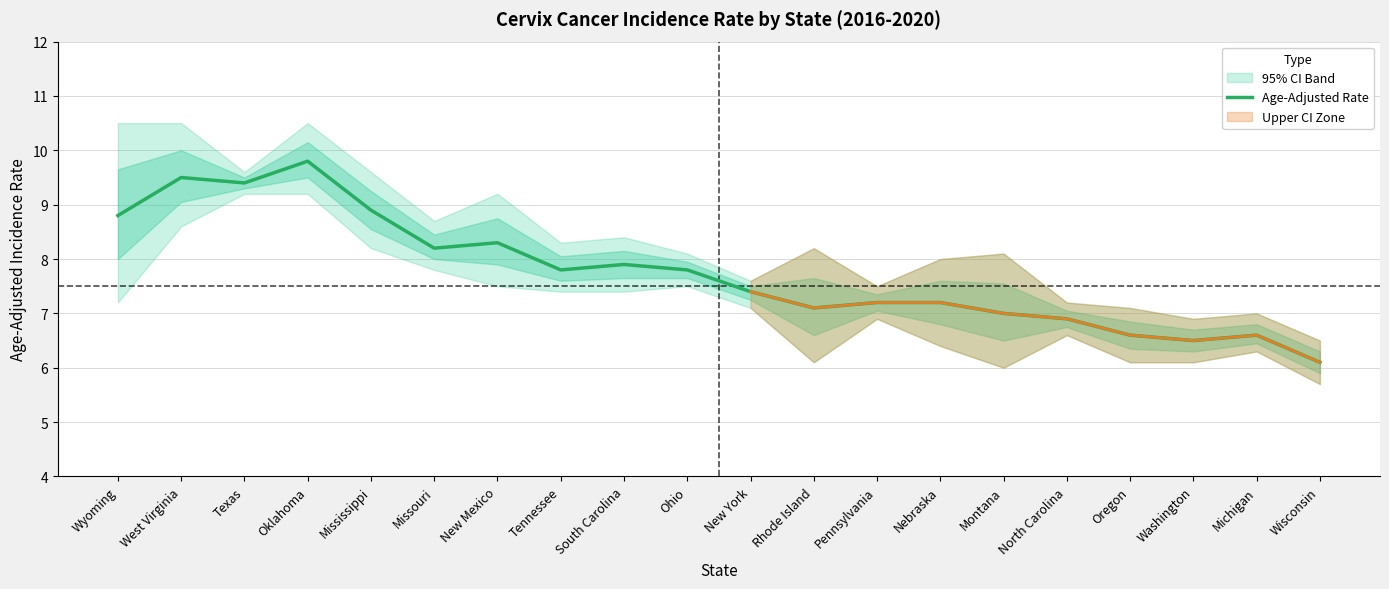

Approximately how many times larger is the value at Pennsylvania compared to Nebraska?

1.0